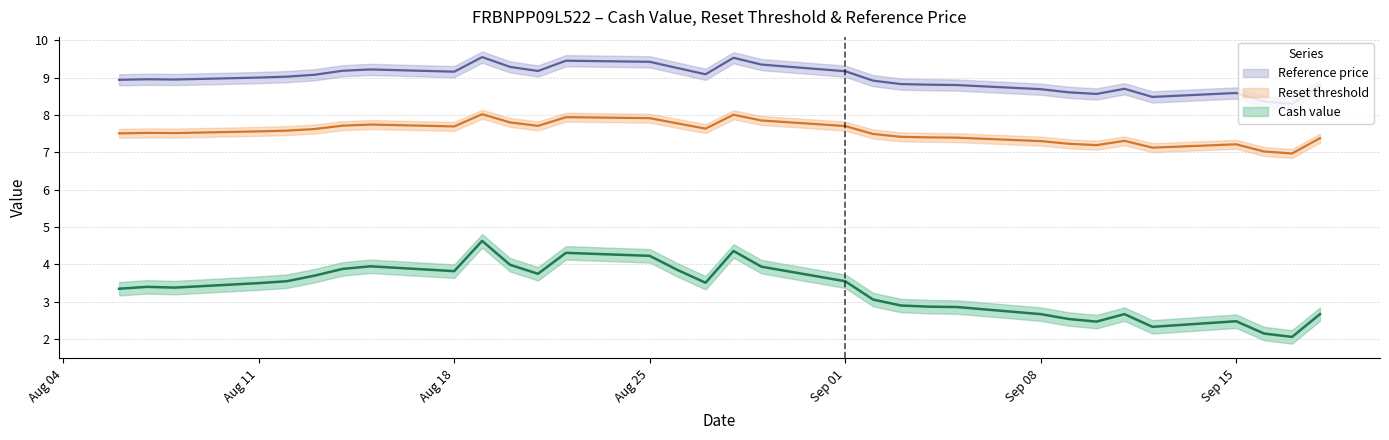

List the series in order of their overall mean, highest first.

Reference price, Reset threshold, Cash value